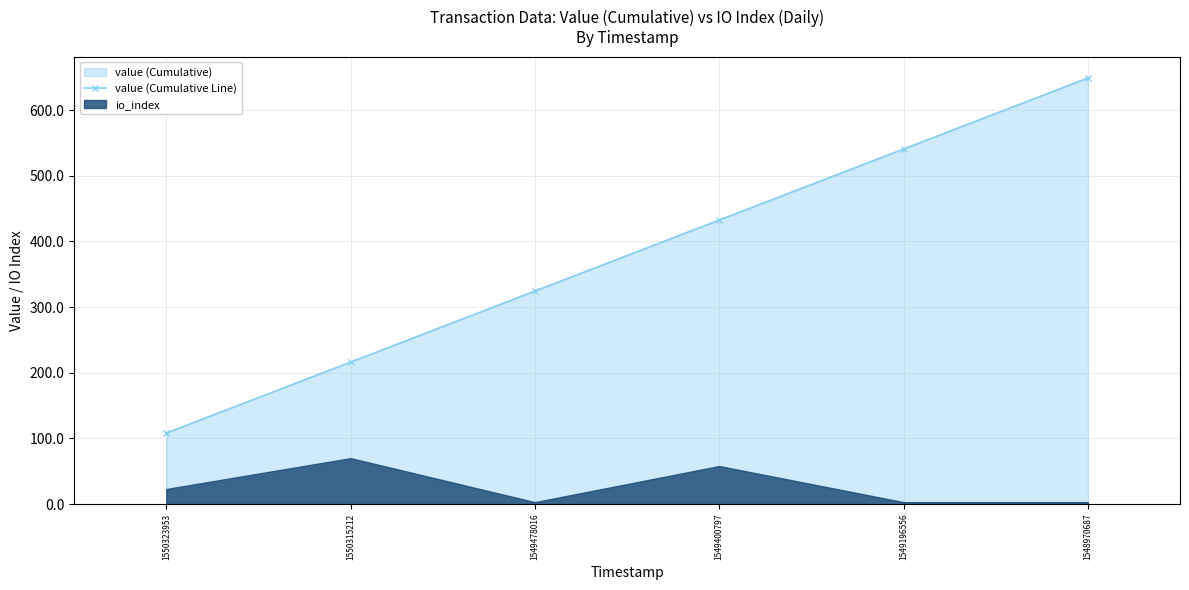

Which label corresponds to the largest value in the chart?

1548970687